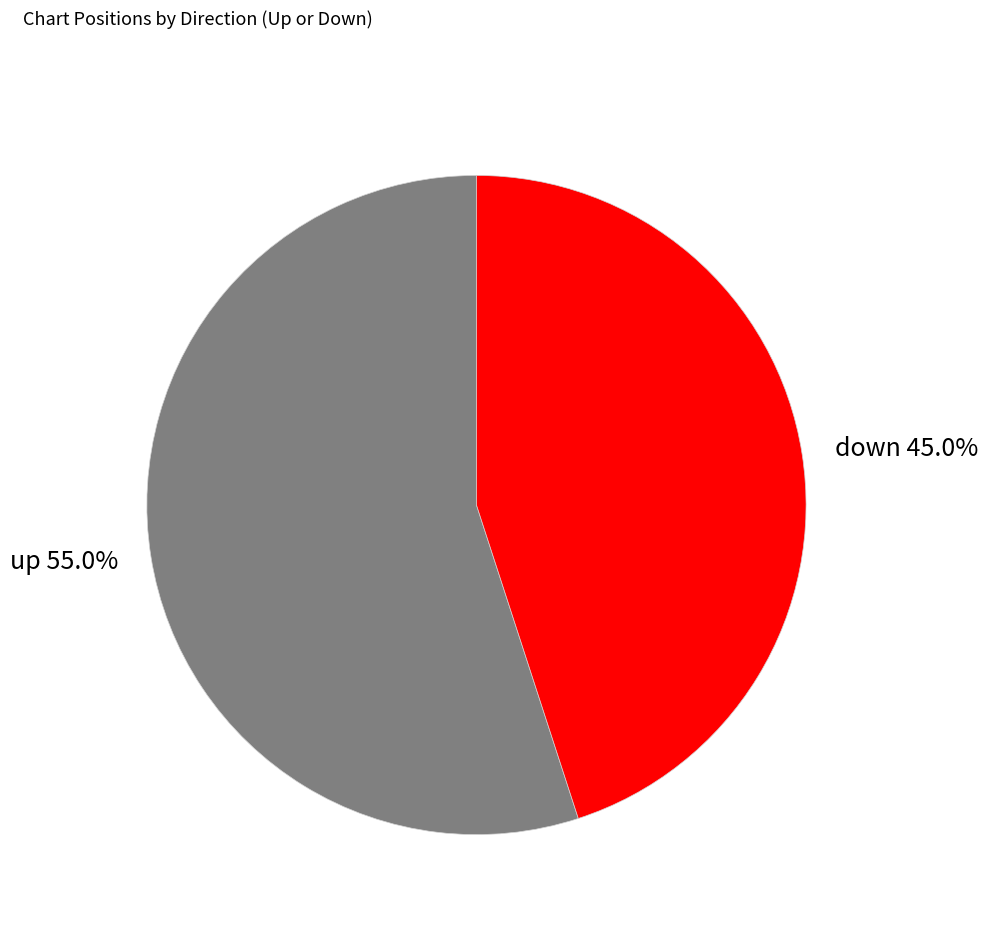

How many slices are in this pie chart?

2